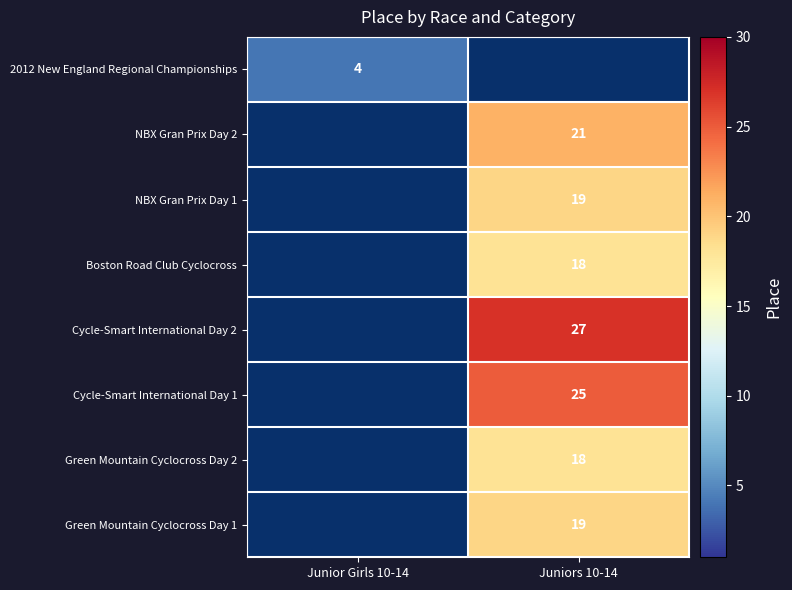

Is it true that Green Mountain Cyclocross Day 2 equals 18 at Juniors 10-14?

True